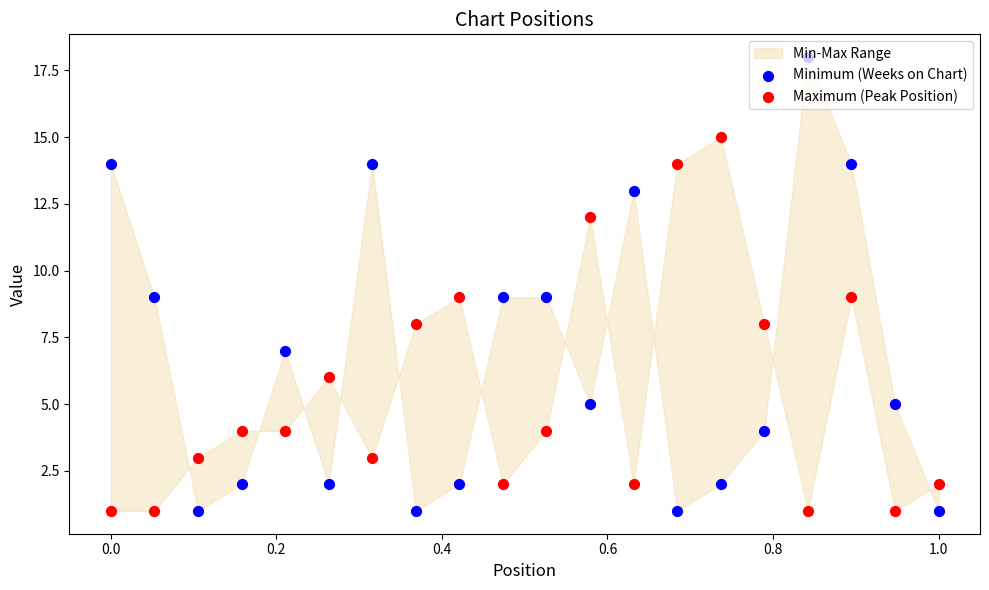

Which series has the widest spread of Y values?

Minimum (Weeks on Chart)